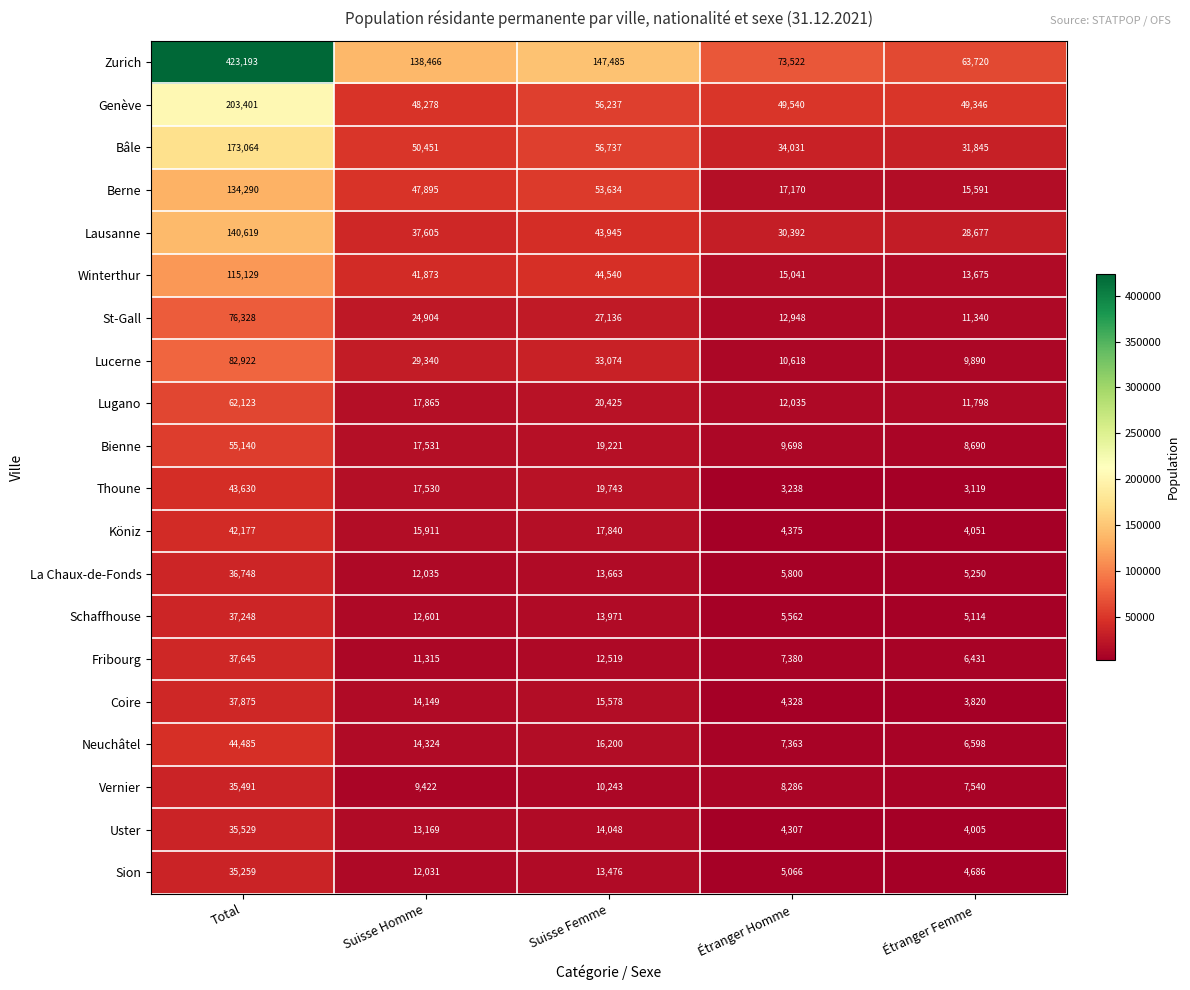

What is the maximum value shown in the chart?

423193